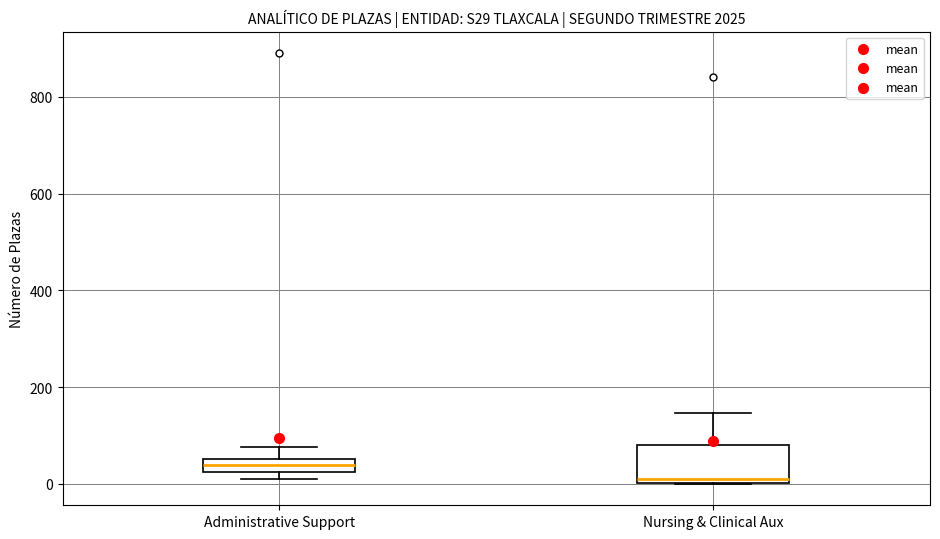

Which box is the tallest, from its lower edge to its upper edge?

Nursing & Clinical Aux